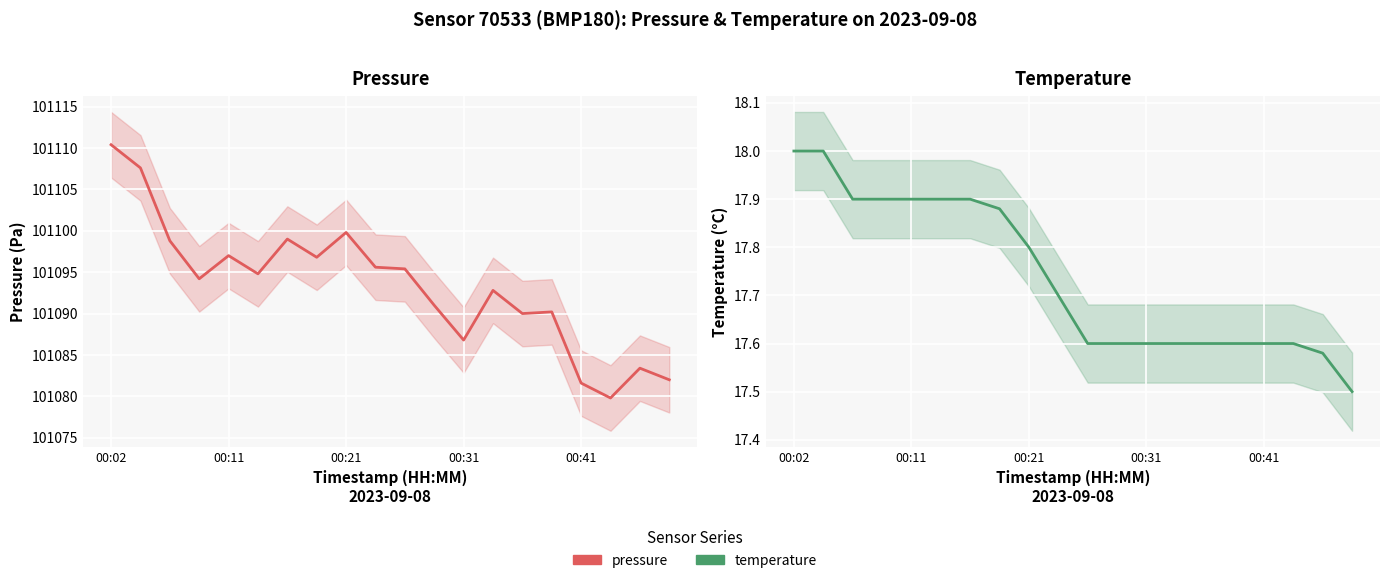

Does the chart display data point markers on the line(s)?

No